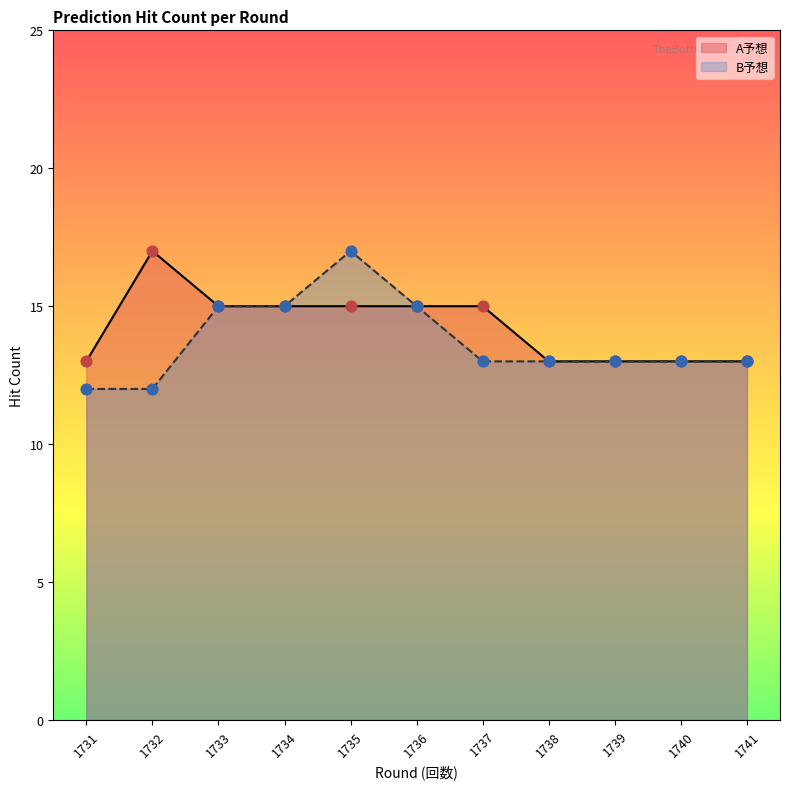

Which series reaches the maximum Y coordinate?

A予想